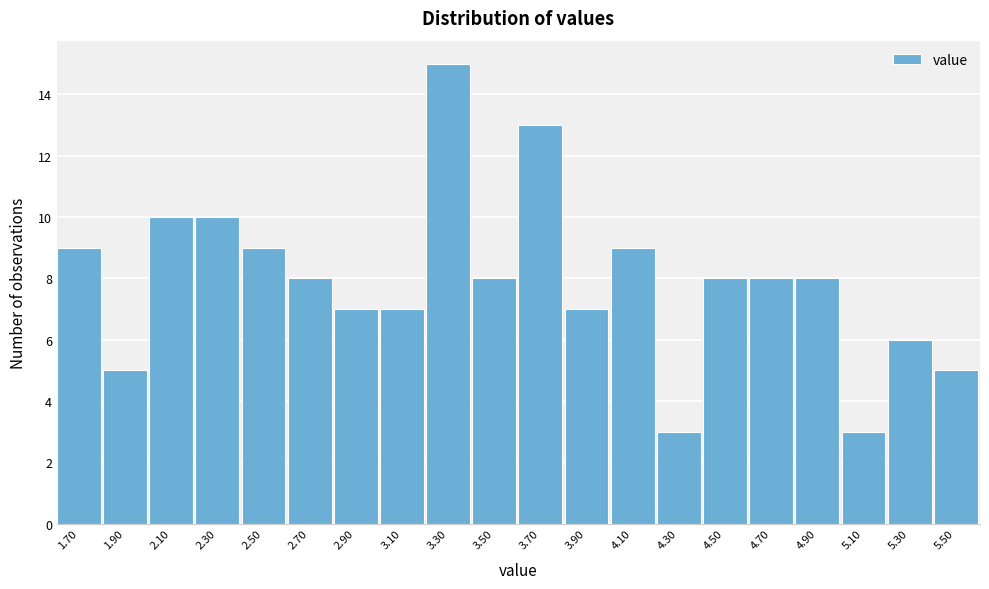

Reading right to left, list all the values displayed in this chart.

5	6	3	8	8	8	3	9	7	13	8	15	7	7	8	9	10	10	5	9